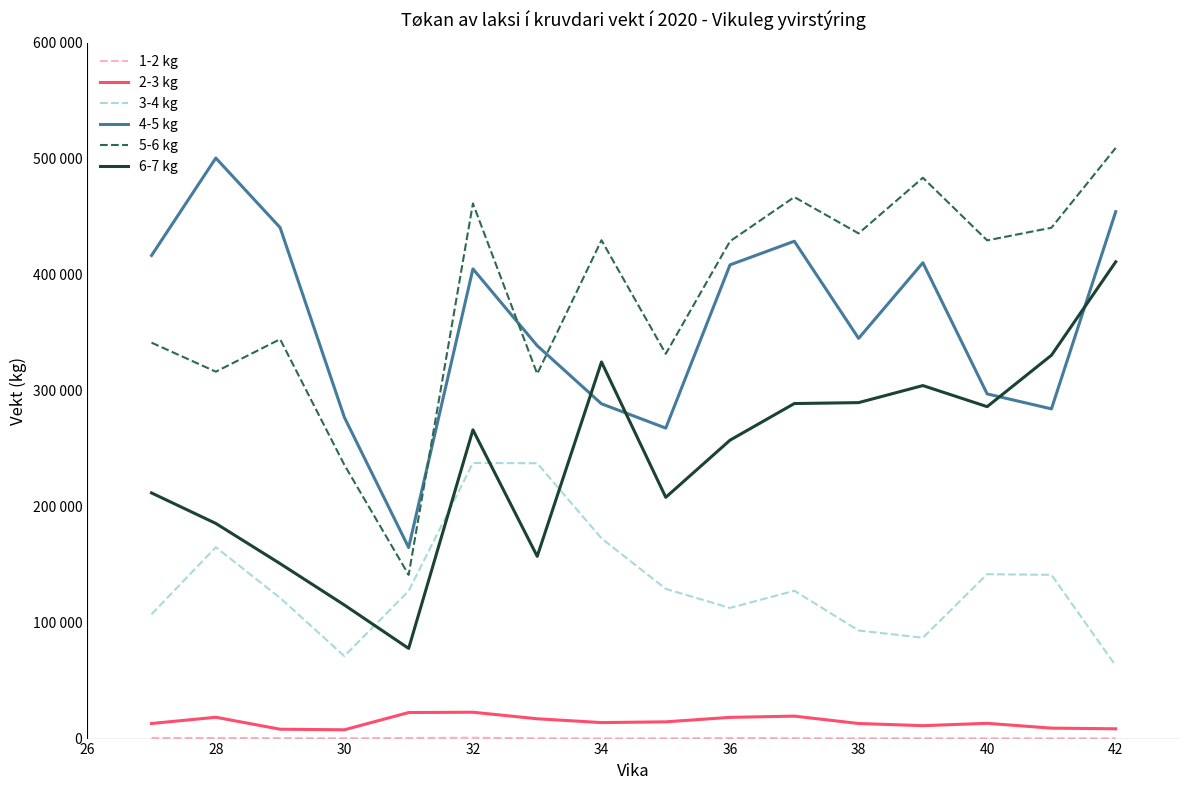

Does the chart display data point markers on the line(s)?

No